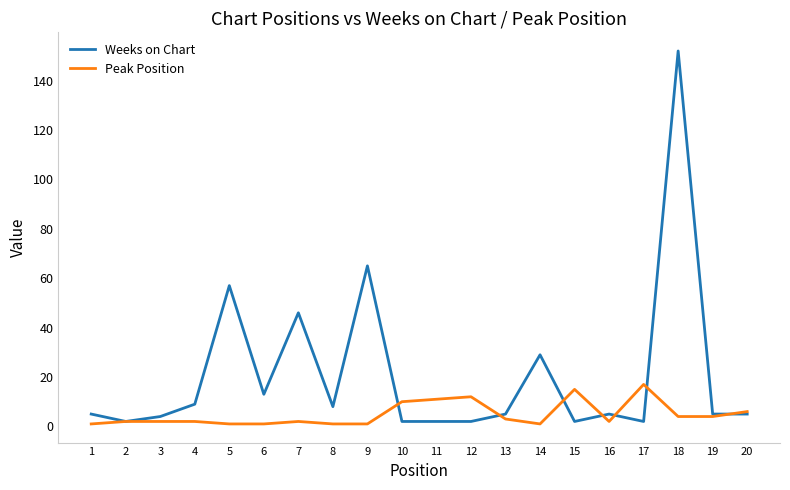

At which category is the sum across all series the highest?

18